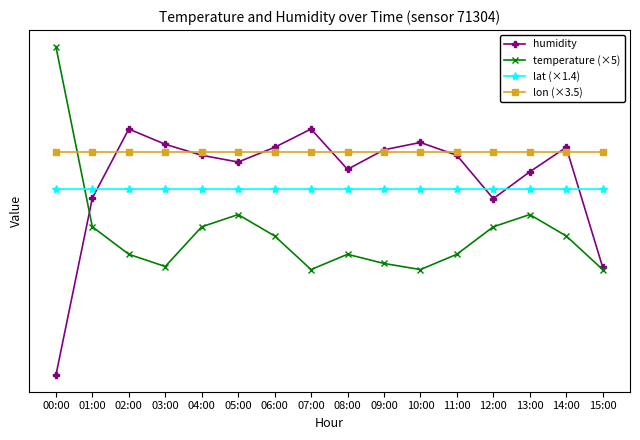

Is this an area chart (filled region under the line)?

No